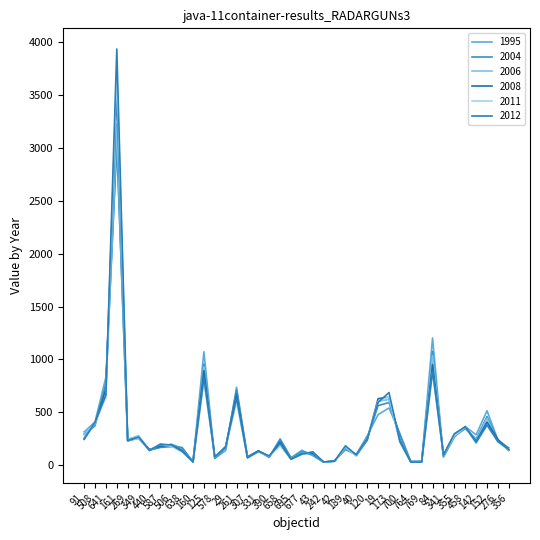

Is it true that 2011 equals 602 at 19?

True